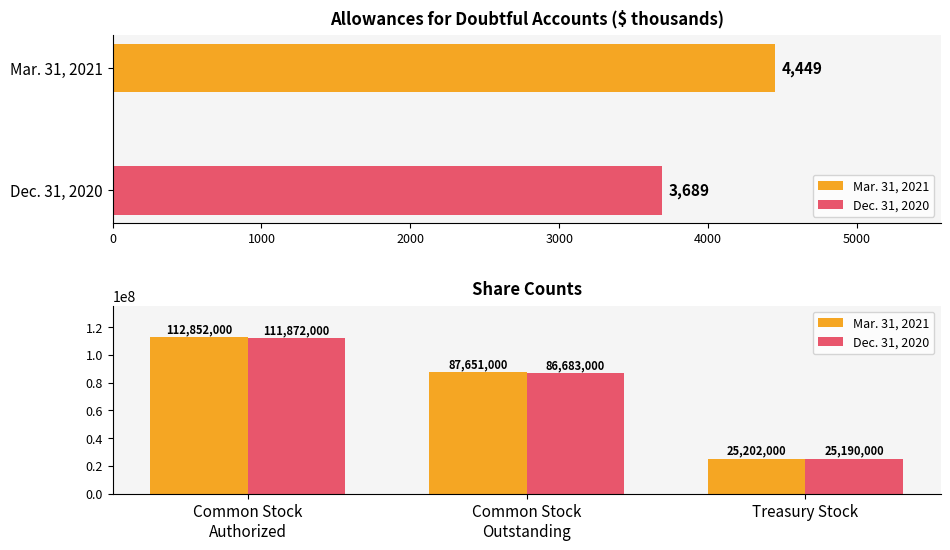

What is the value of the Mar. 31, 2021 bar at the 3rd from the left?

25202000